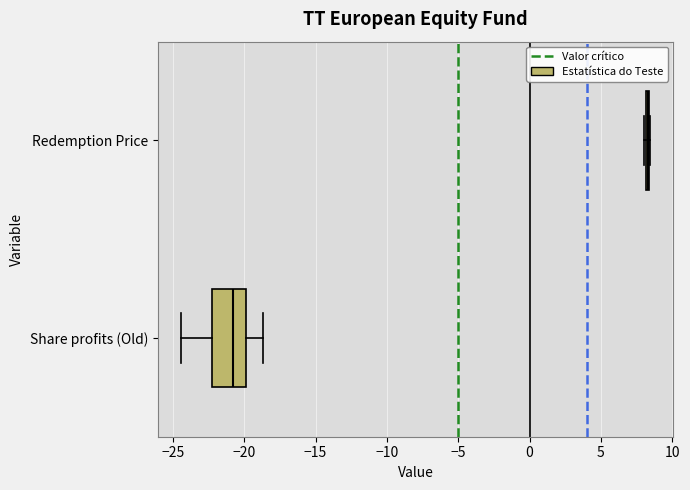

Where is the right edge of the box for Share profits (Old) on the x-axis? The values are not printed on the chart, so give them approximately, as read against the axis.

-20.0